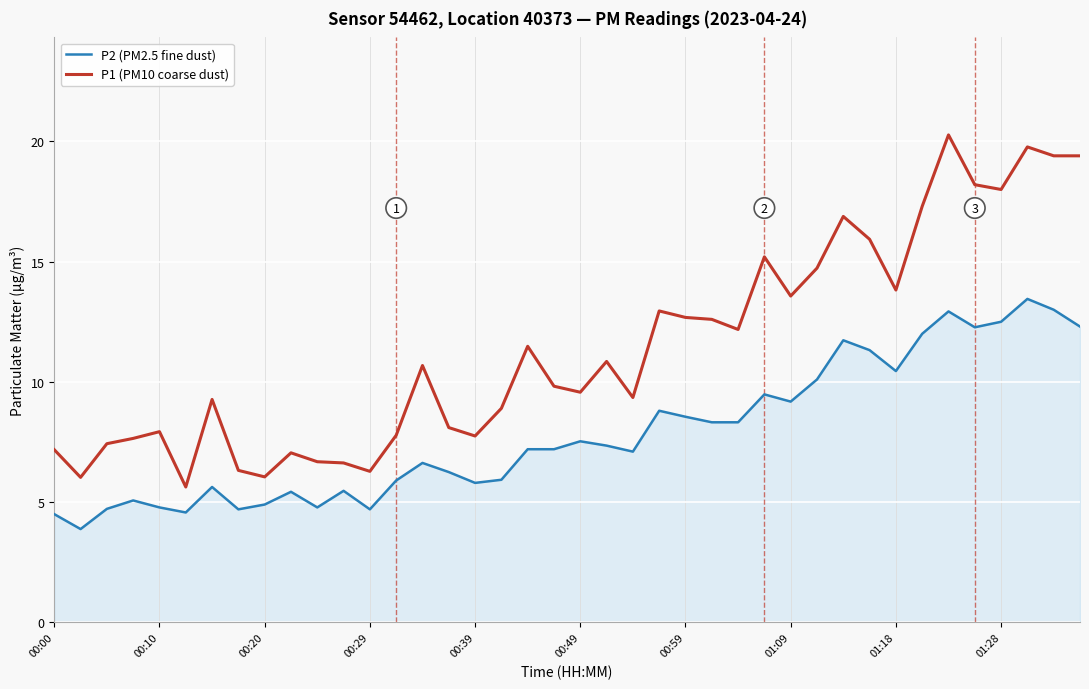

At how many categories does at least one series exceed 17?

7